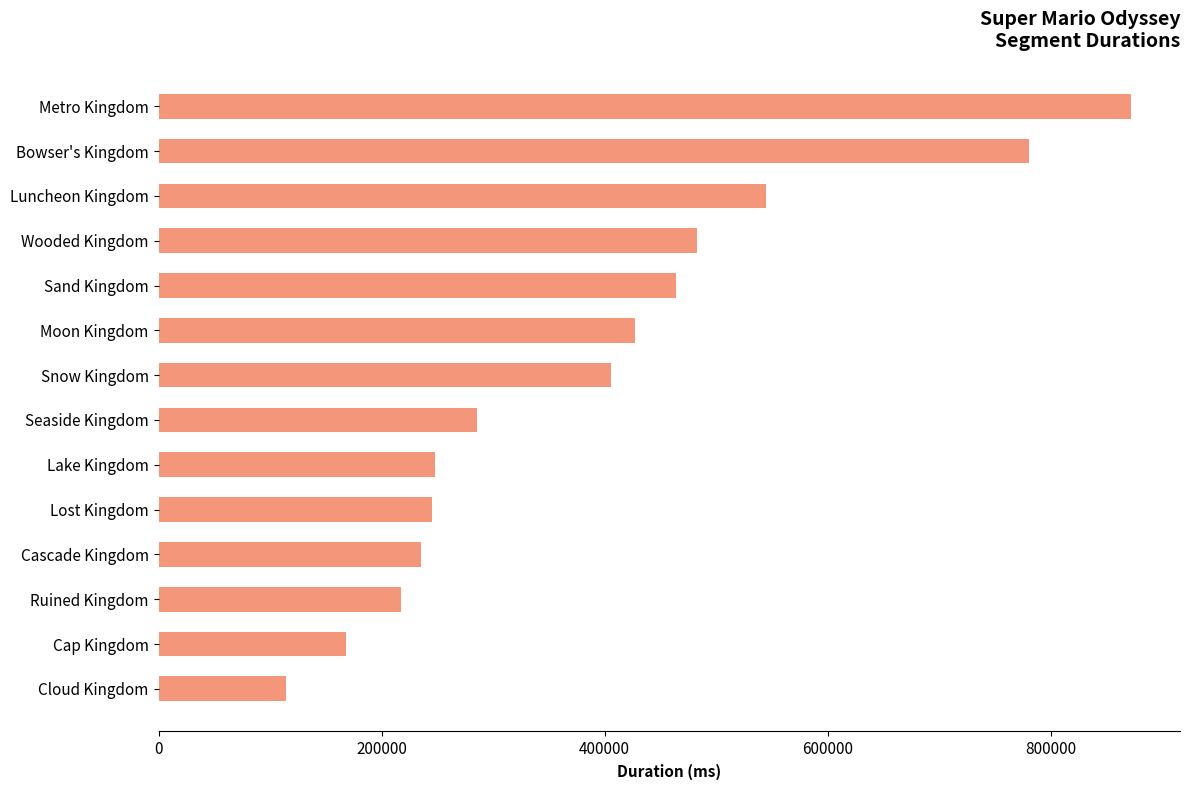

What is the sum of the values at Ruined Kingdom and Lake Kingdom?

465296